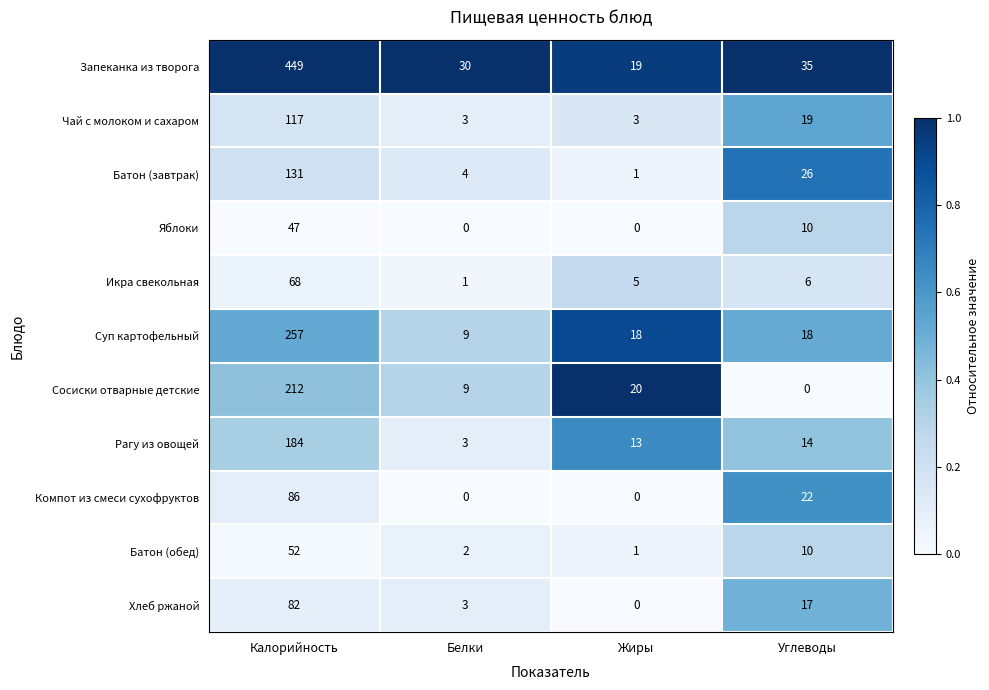

What is the average value of the Запеканка из творога series?

133